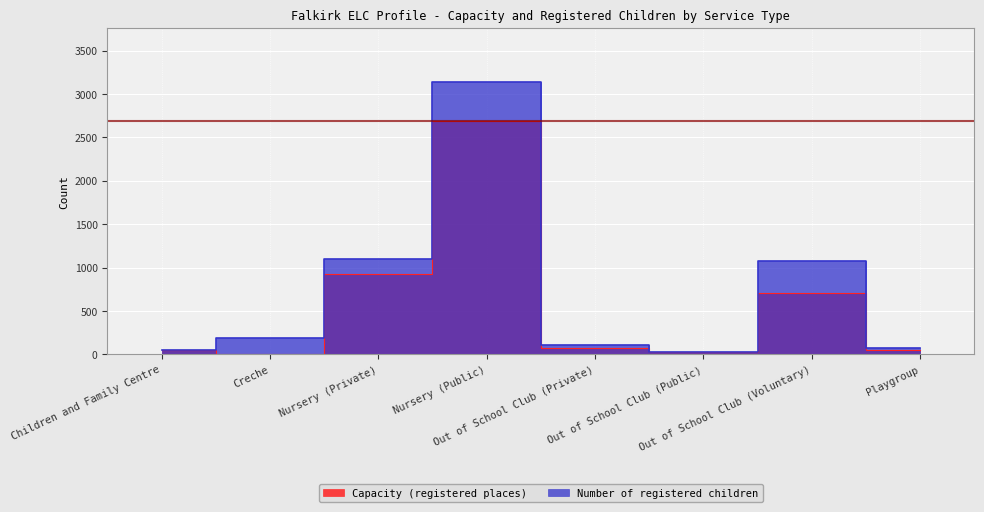

What is the label of the 5th point from the left?

Out of School Club (Private)